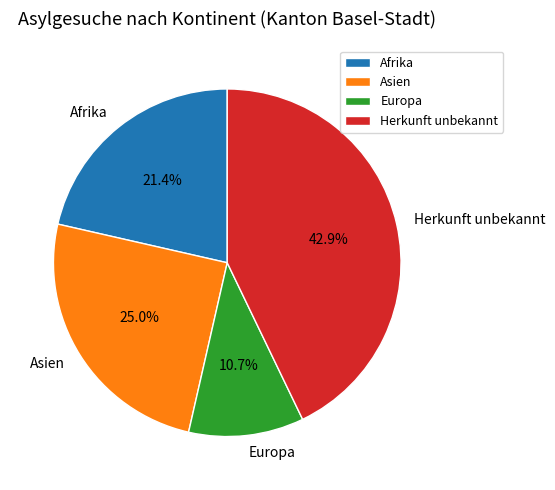

How many segments does this pie chart have?

4